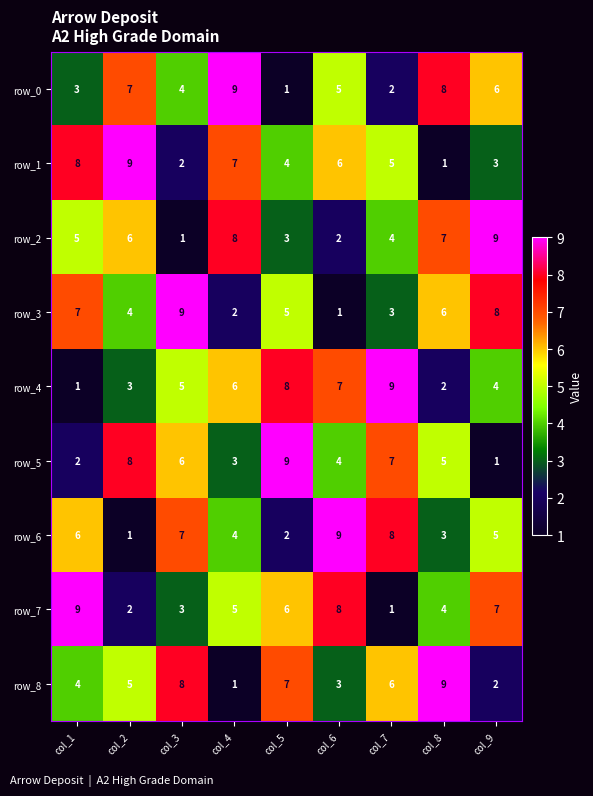

What is the spread (max minus min) of values at col_7?

8